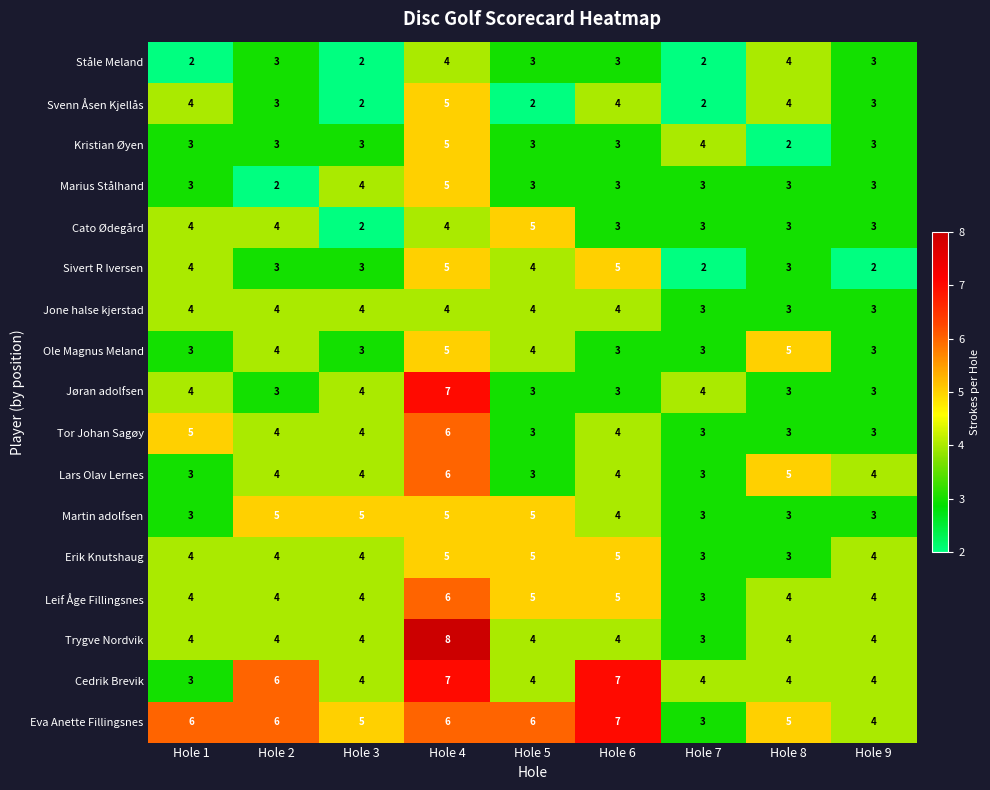

What is the maximum value shown in the chart?

8